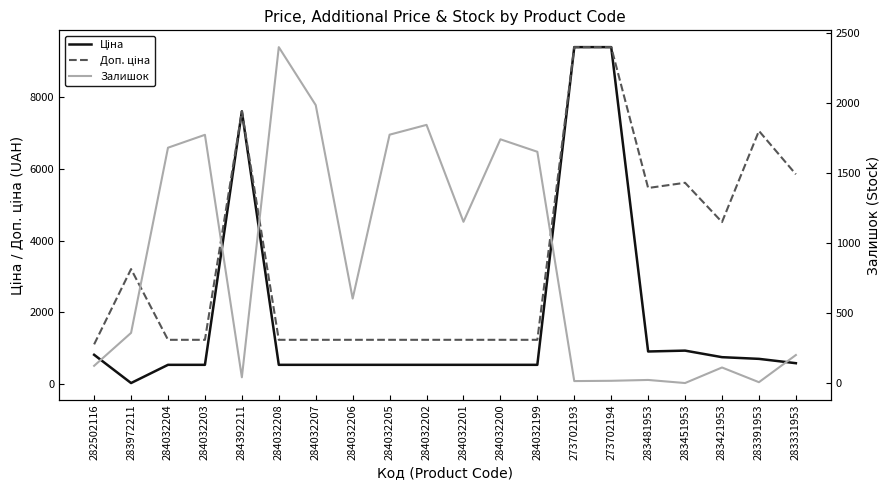

What is the difference between the second highest and second lowest values in the Ціна series?

8845.0